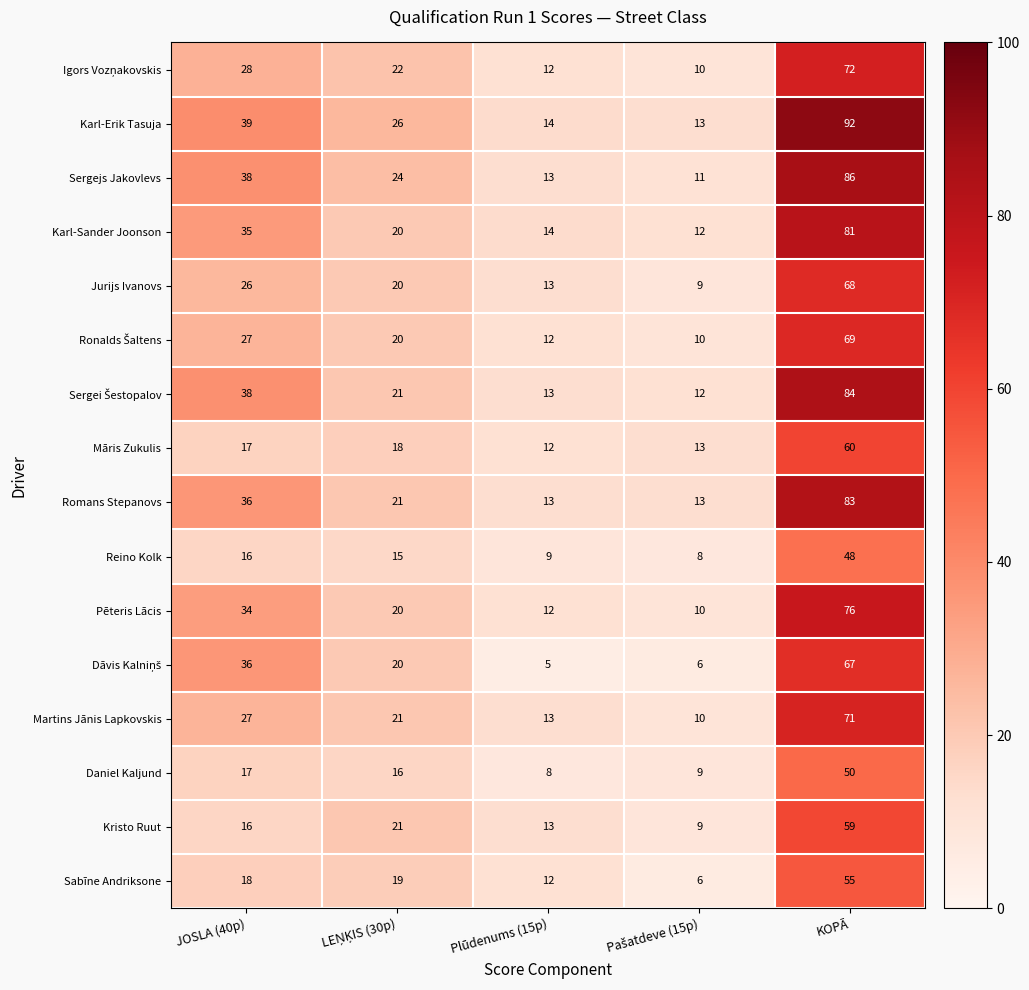

What is the spread (max minus min) of values at Plūdenums (15p)?

9